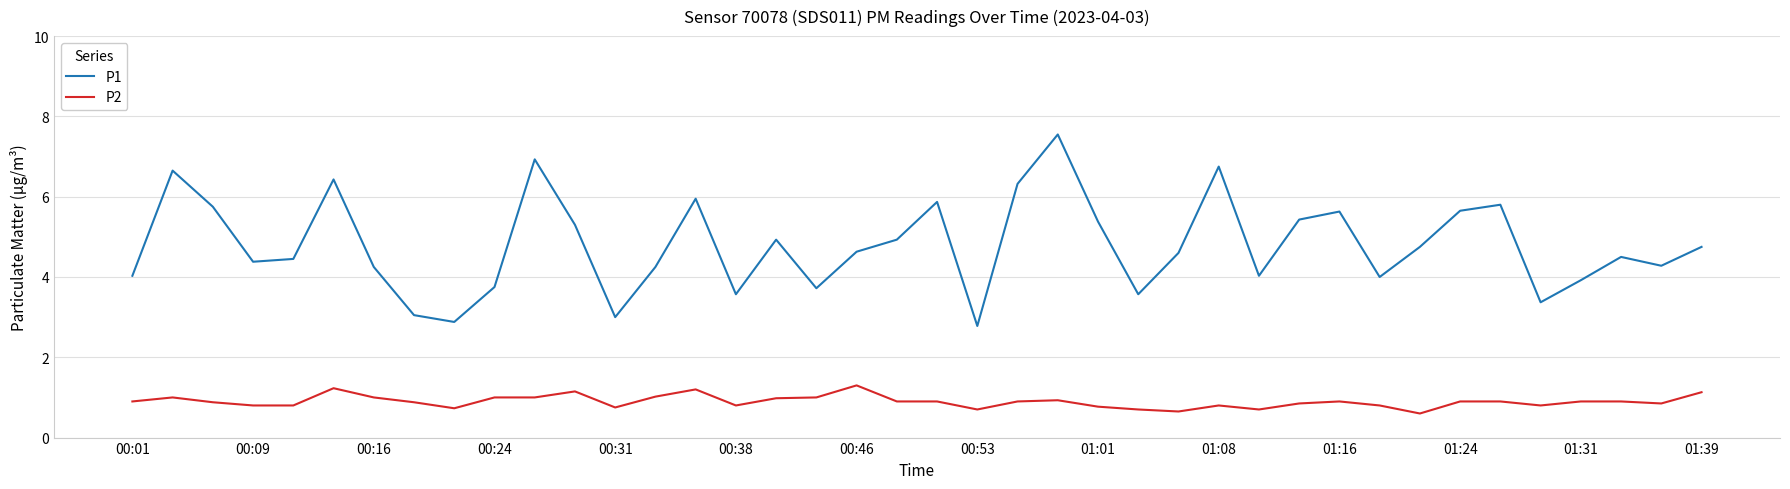

Which series has the widest spread of values?

P1